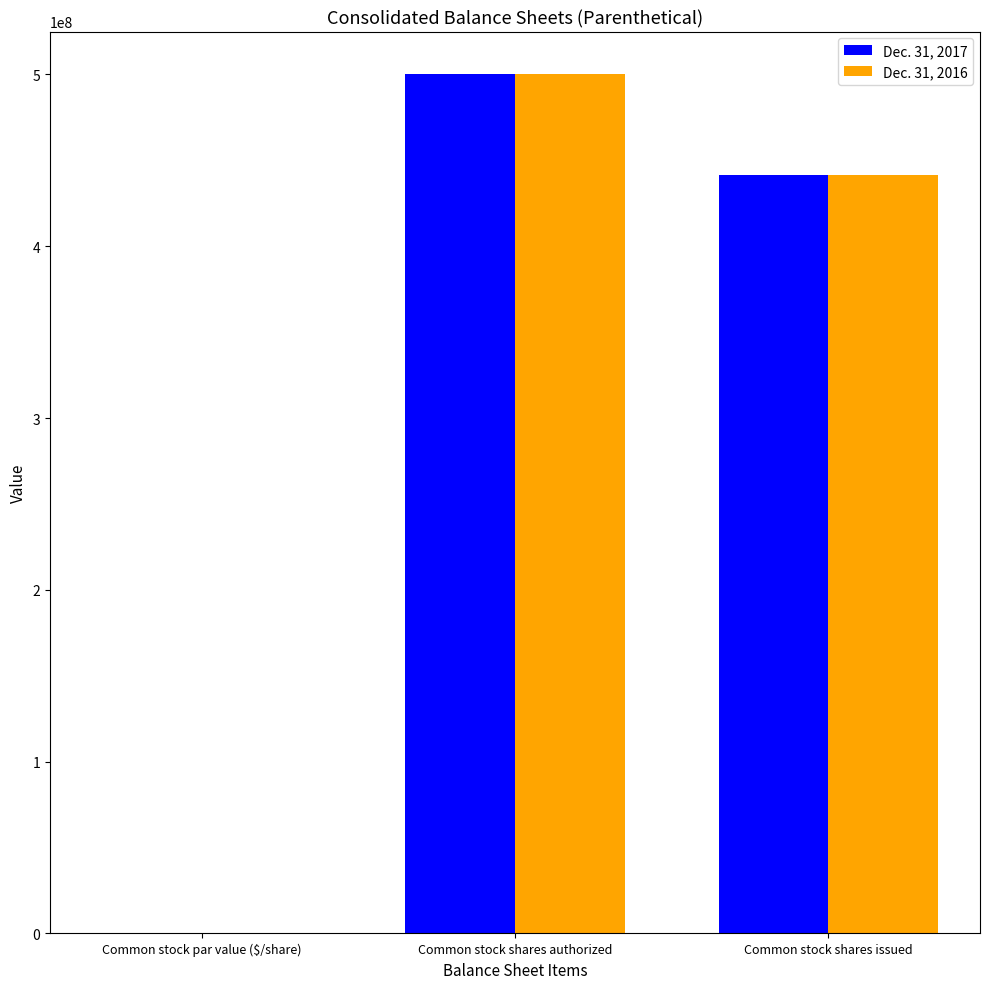

Is it true that Dec. 31, 2017 equals 500000000.0 at Common stock shares authorized?

True